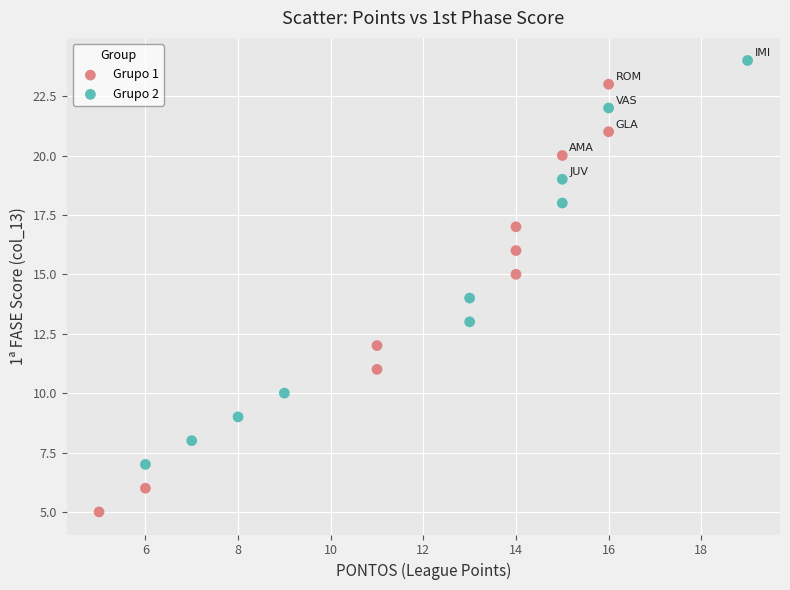

Which series reaches the minimum Y coordinate?

Grupo 1